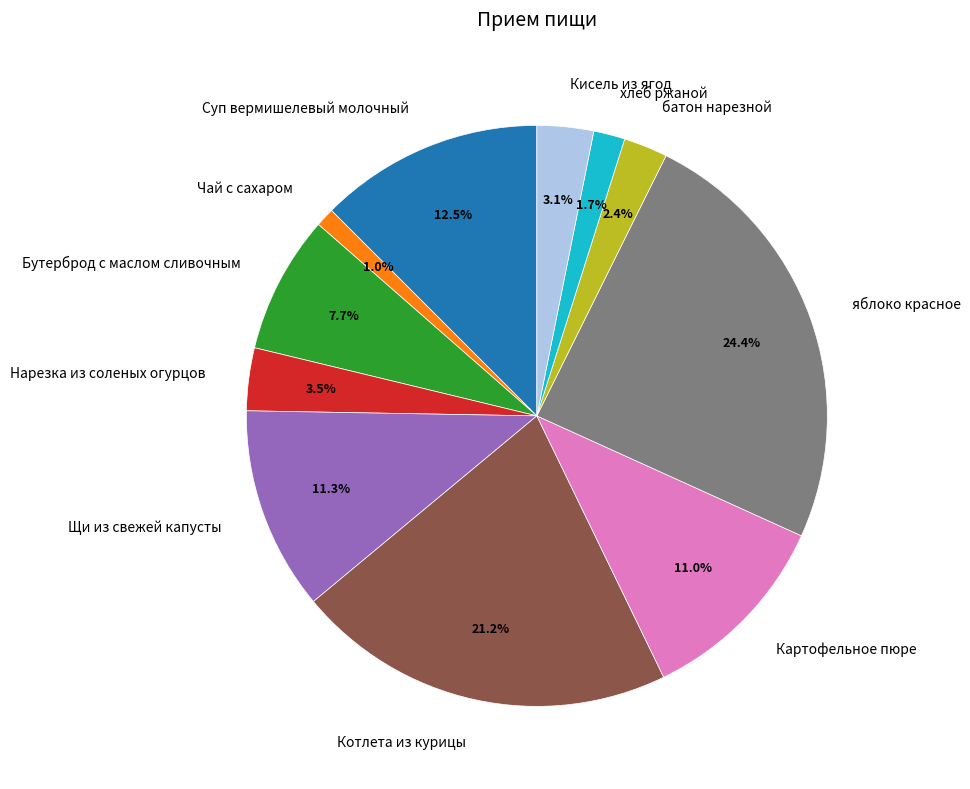

Which slice is the largest?

яблоко красное